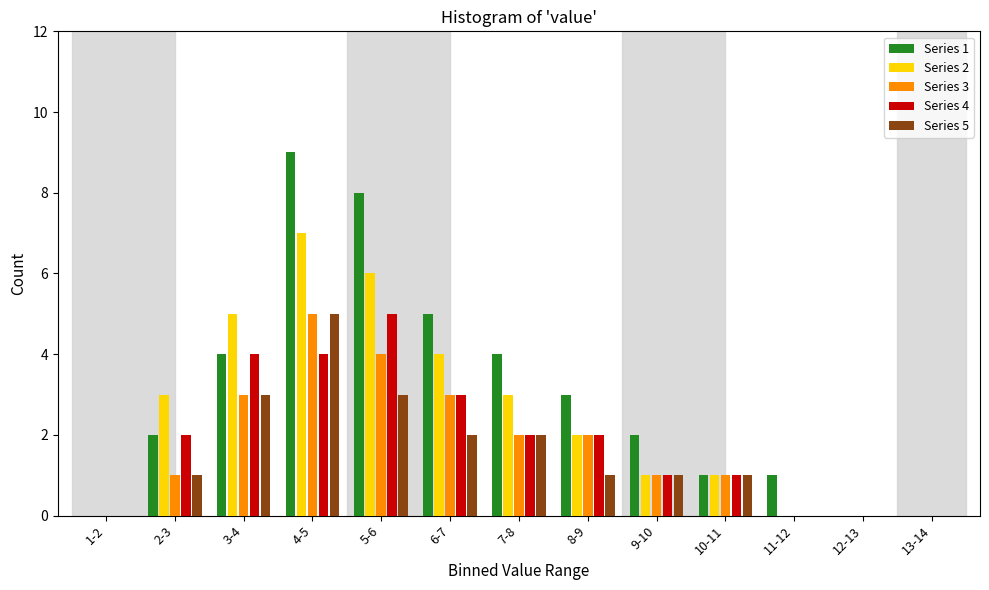

Which series has the largest total across all categories?

Series 1